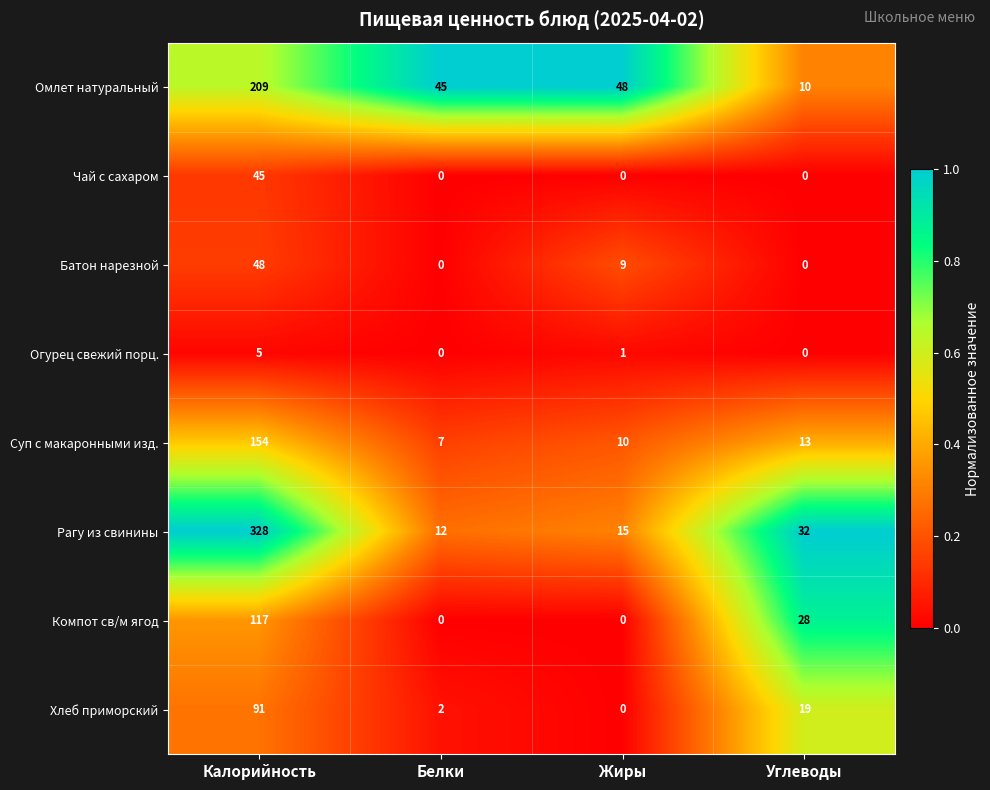

What is the sum of all Рагу из свинины values?

387